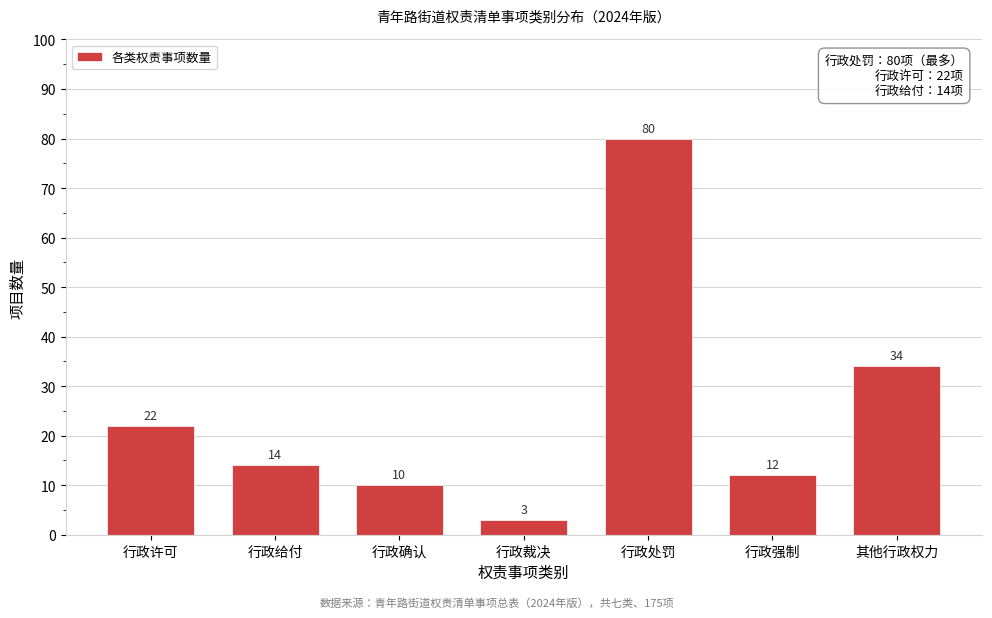

Reading right to left, what are all the values shown in this chart?

34	12	80	3	10	14	22